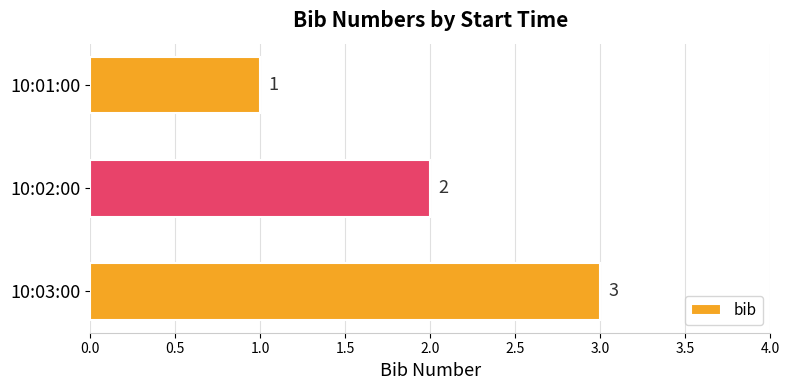

Rank the categories by value from lowest to highest.

10:01:00, 10:02:00, 10:03:00